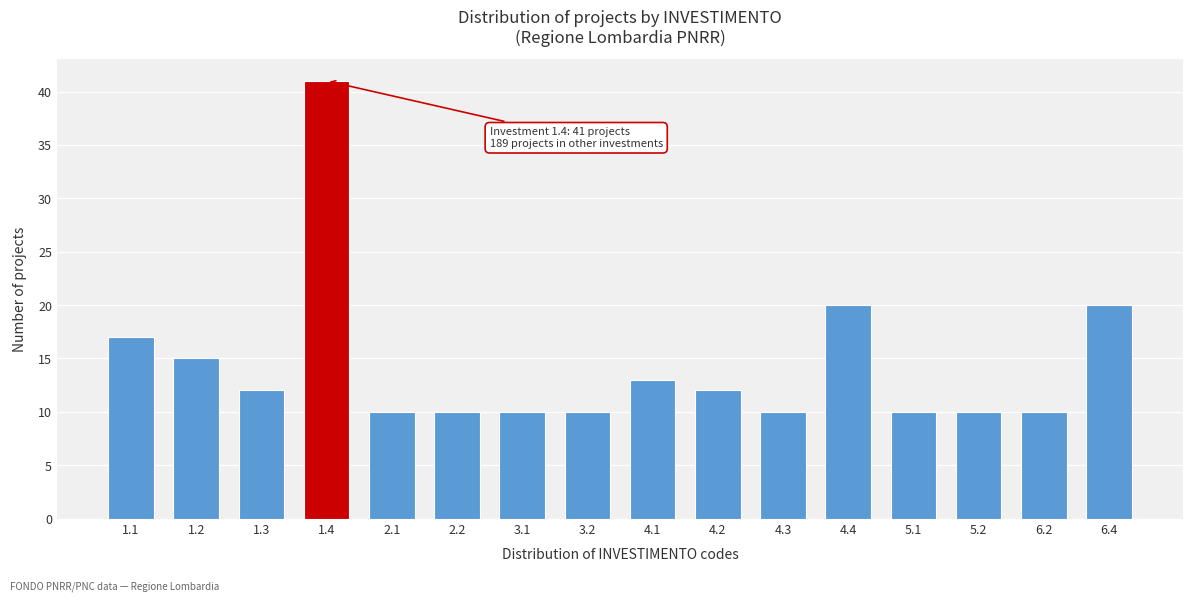

Reading left to right, list all the values displayed in this chart.

1.1=17	1.2=15	1.3=12	1.4=41	2.1=10	2.2=10	3.1=10	3.2=10	4.1=13	4.2=12	4.3=10	4.4=20	5.1=10	5.2=10	6.2=10	6.4=20